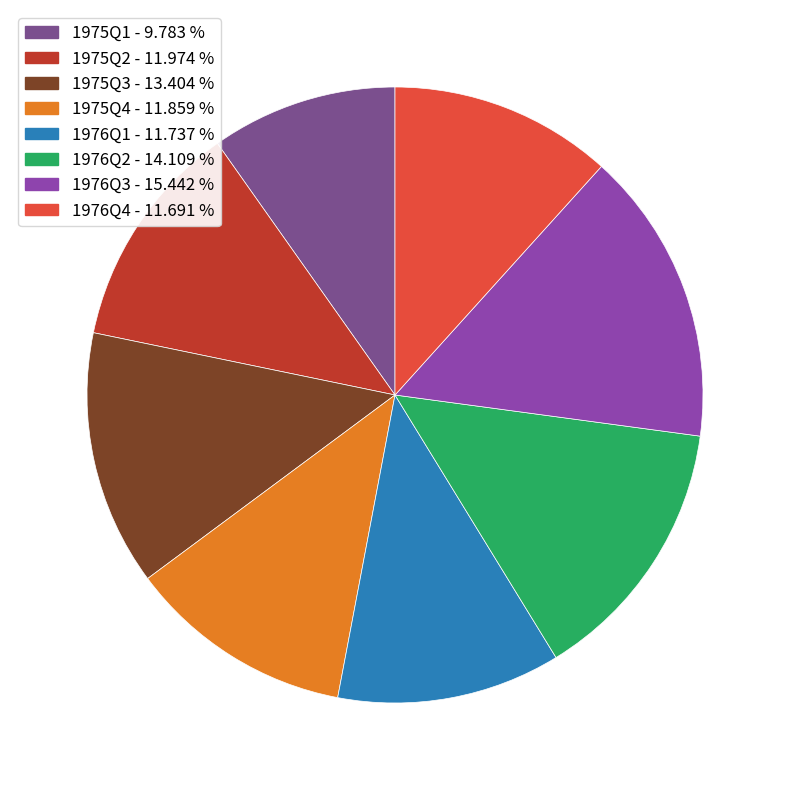

Is there any slice that represents more than half of the pie?

No